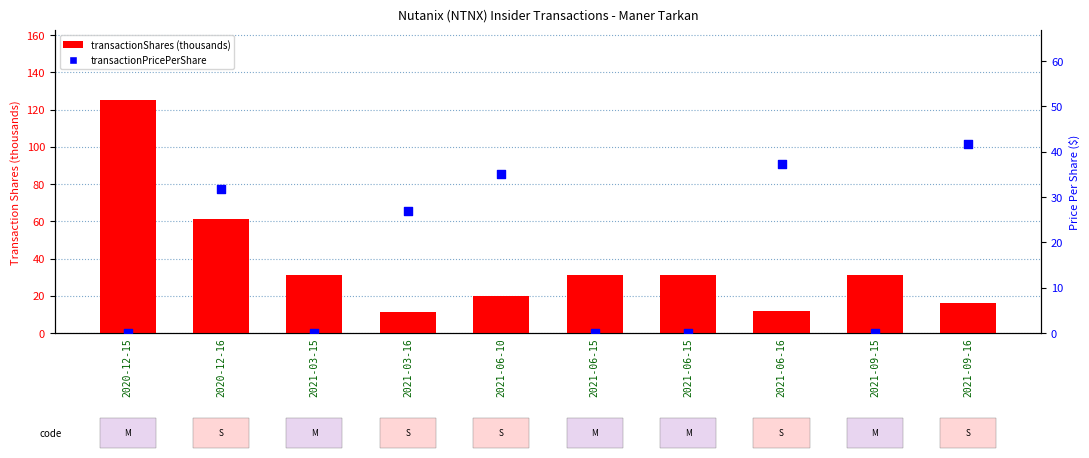

Which series contains the highest Y value?

transactionShares (thousands)